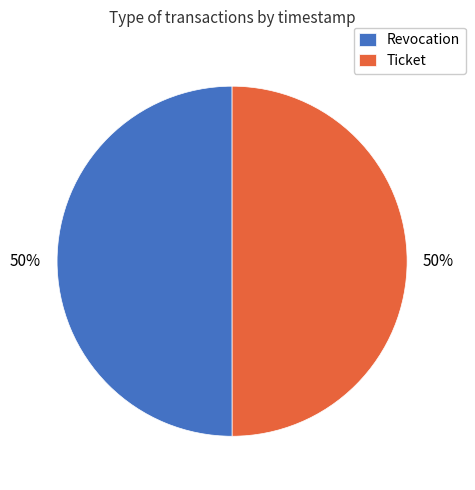

Count the number of slices in the pie.

2